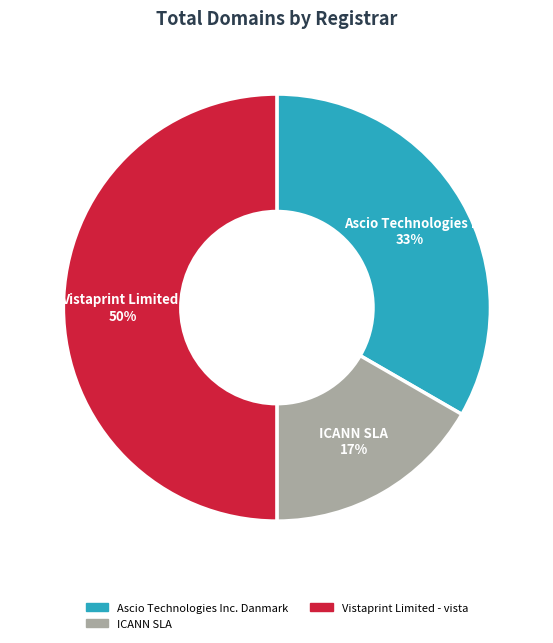

To the nearest percent, what is the difference between the largest and smallest slice percentages?

33%